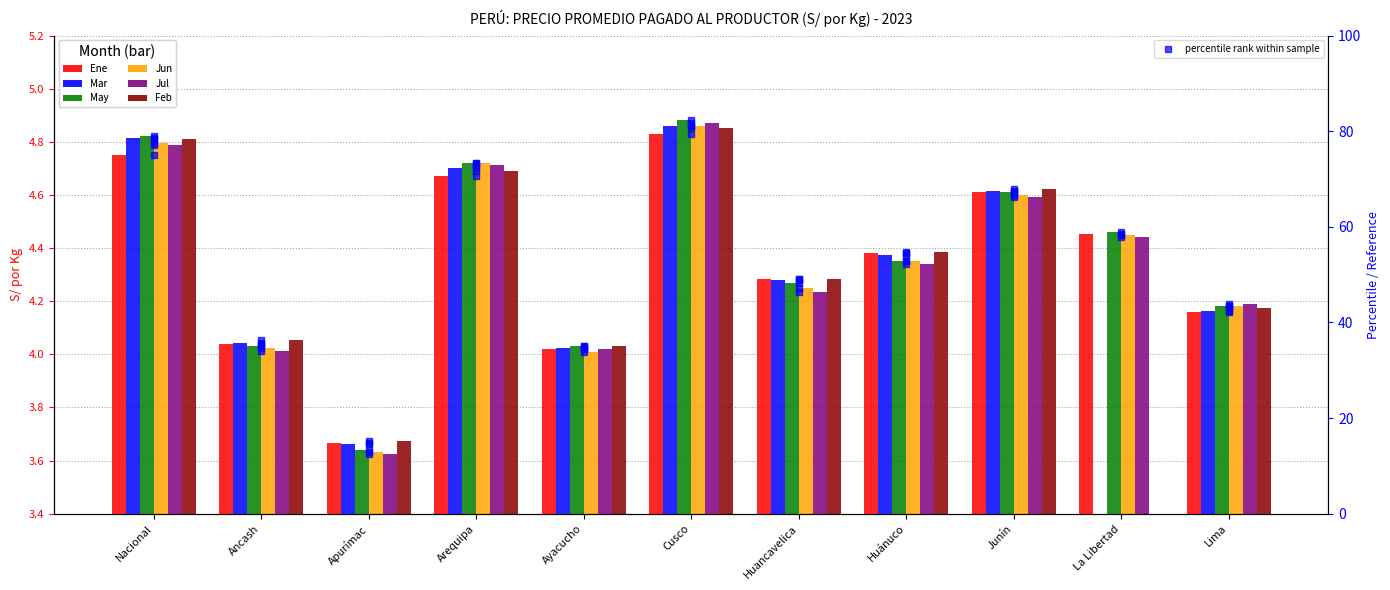

True or false: Mar has a value of 4.2 at Lima.

True